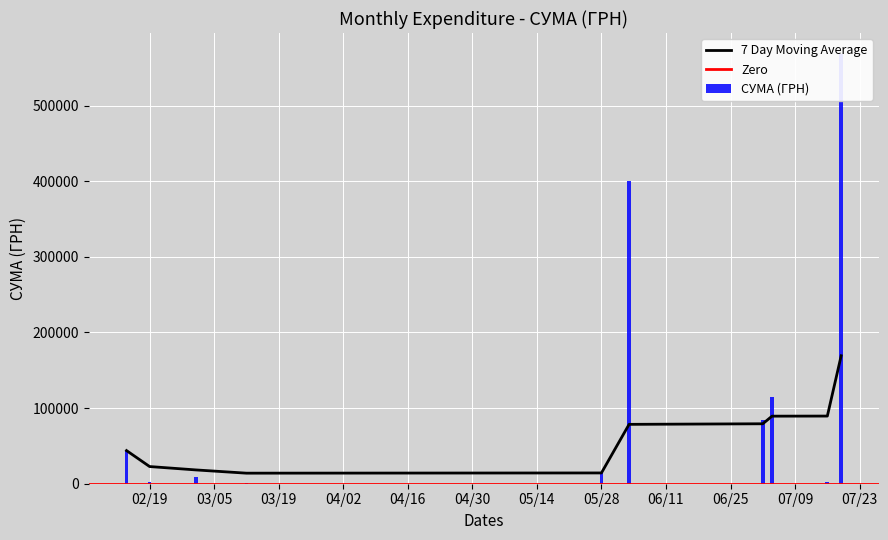

What is the sum of all values?

1239260.1